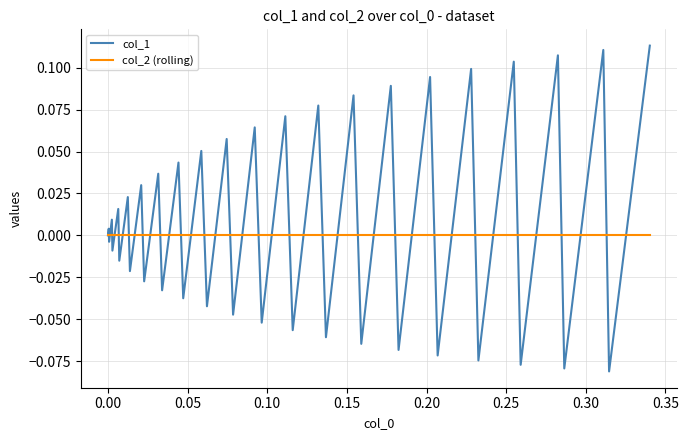

Which series has the largest total across all categories?

col_1